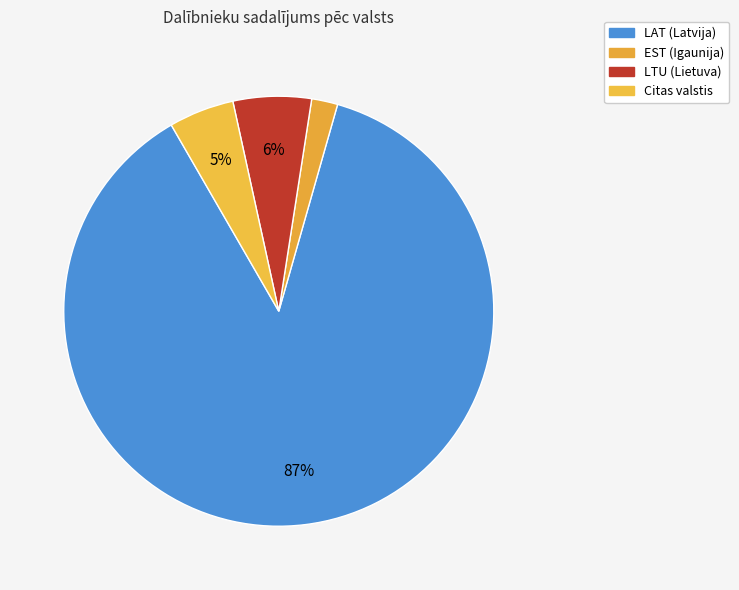

Which slice is the smallest?

EST